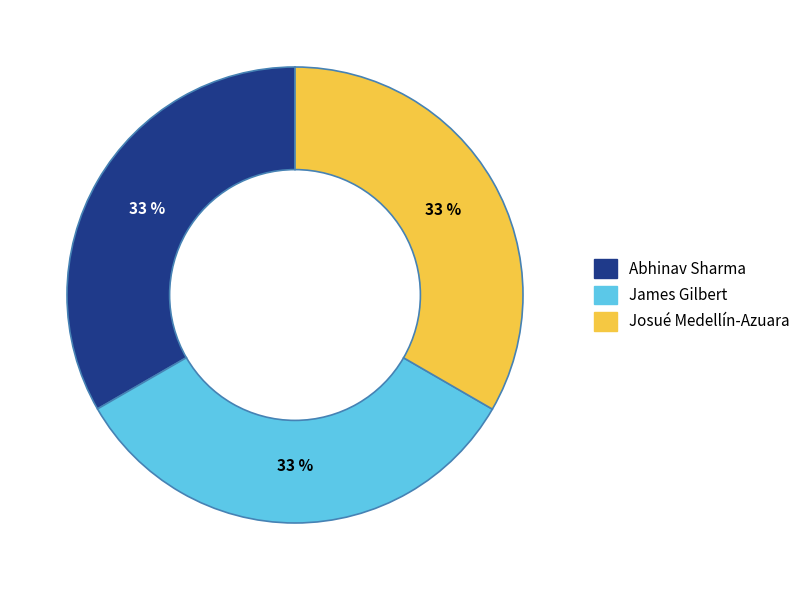

Do Josué Medellín-Azuara and James Gilbert together represent more than half of the pie?

Yes